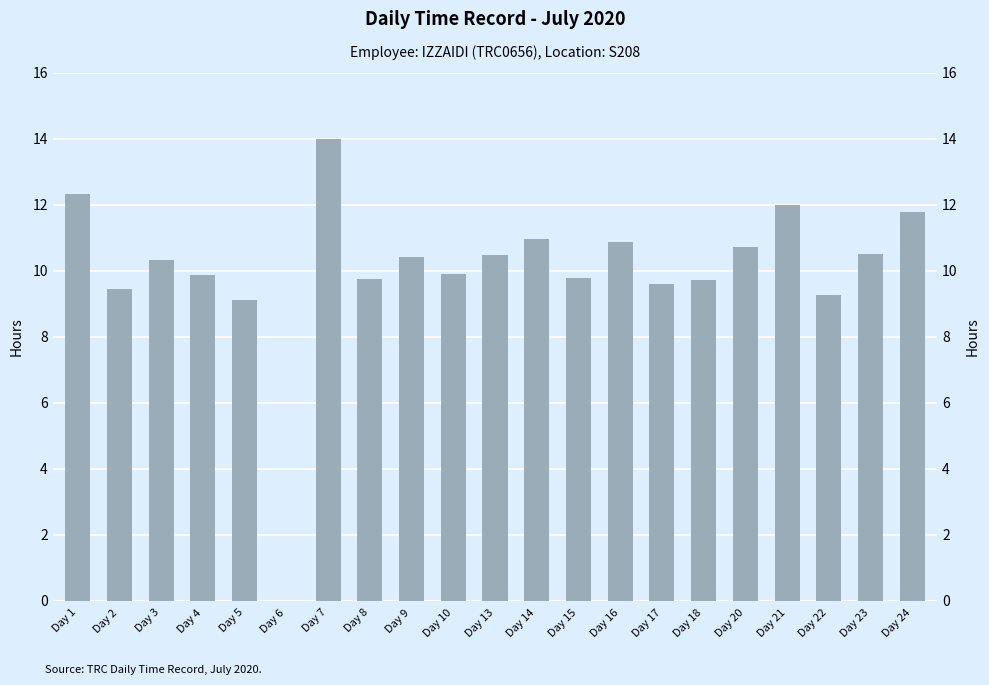

Between Day 23 and Day 6, which is larger?

Day 23